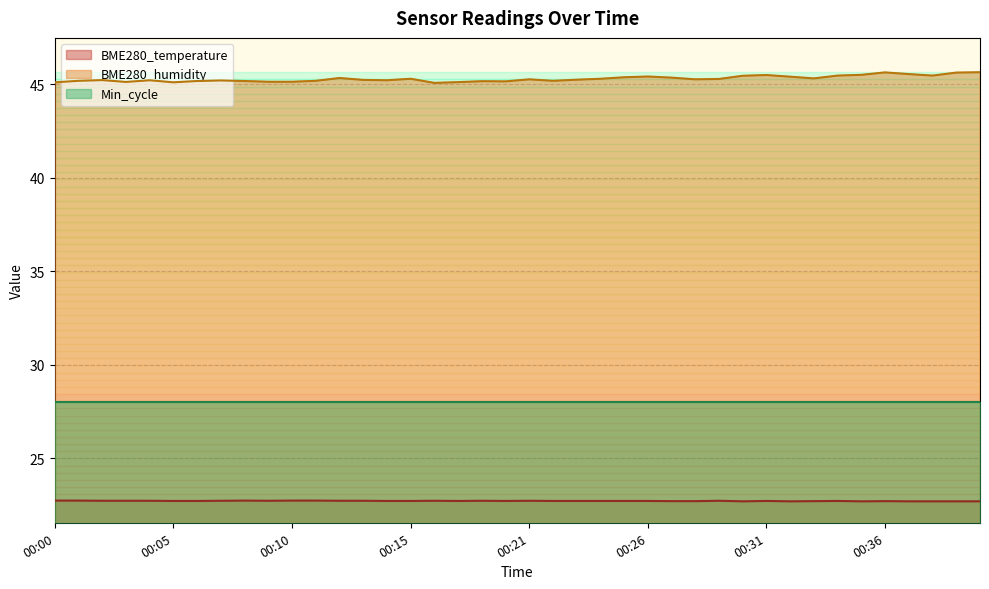

In BME280_humidity, how many points are higher than both neighbors (excluding endpoints)?

10